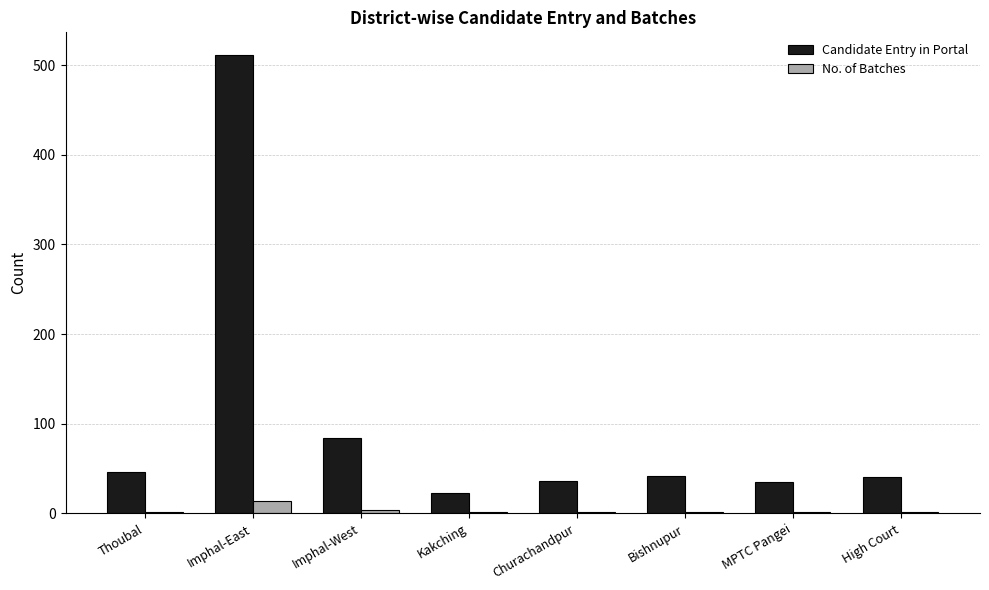

Is the value of Candidate Entry in Portal at Thoubal greater than the value of No. of Batches at MPTC Pangei?

Yes